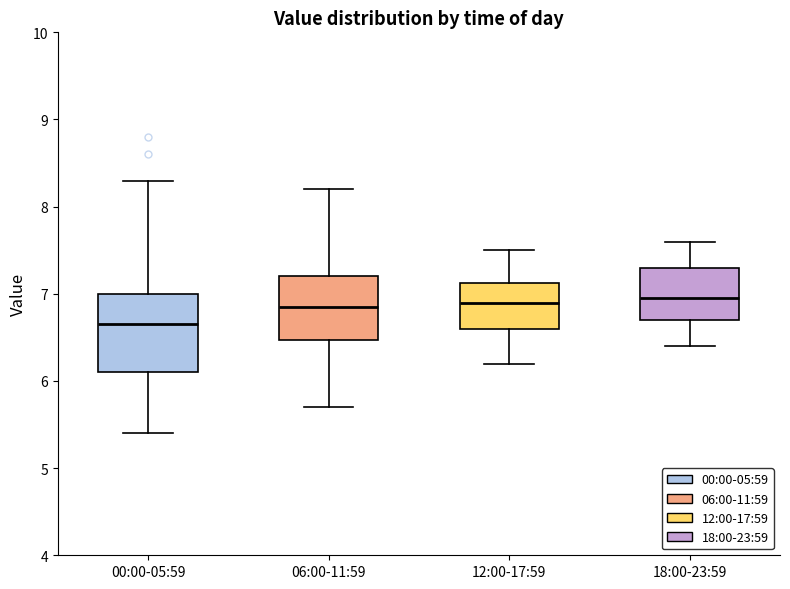

Which box has the lowest median line?

00:00-05:59